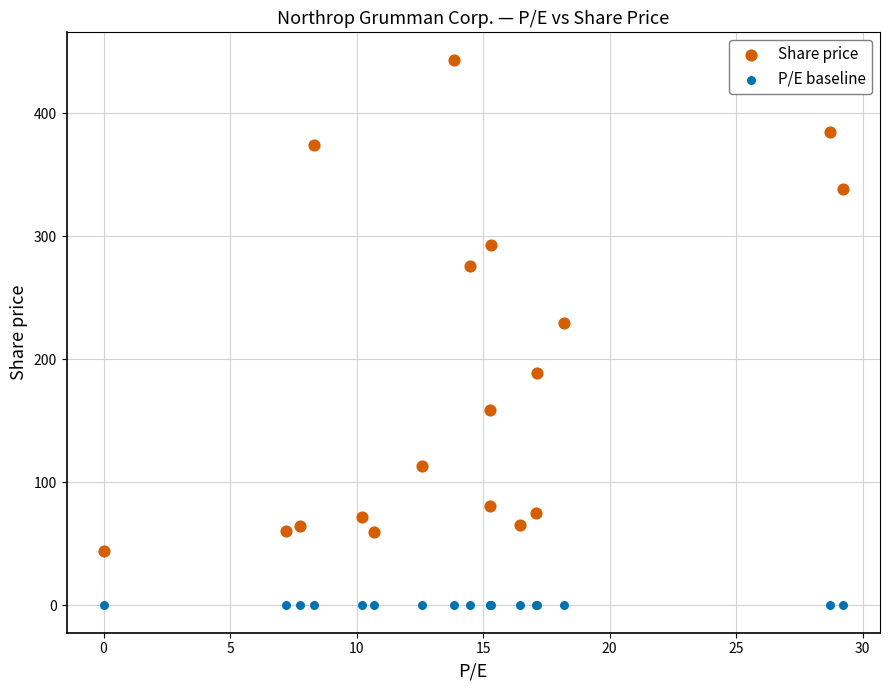

In the Share price series, what Y value is closest to 244?

229.5